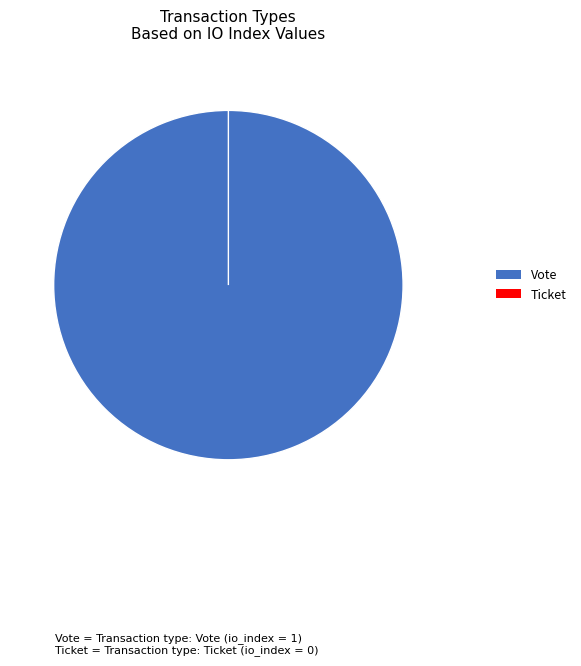

Which slice is the smallest?

Ticket